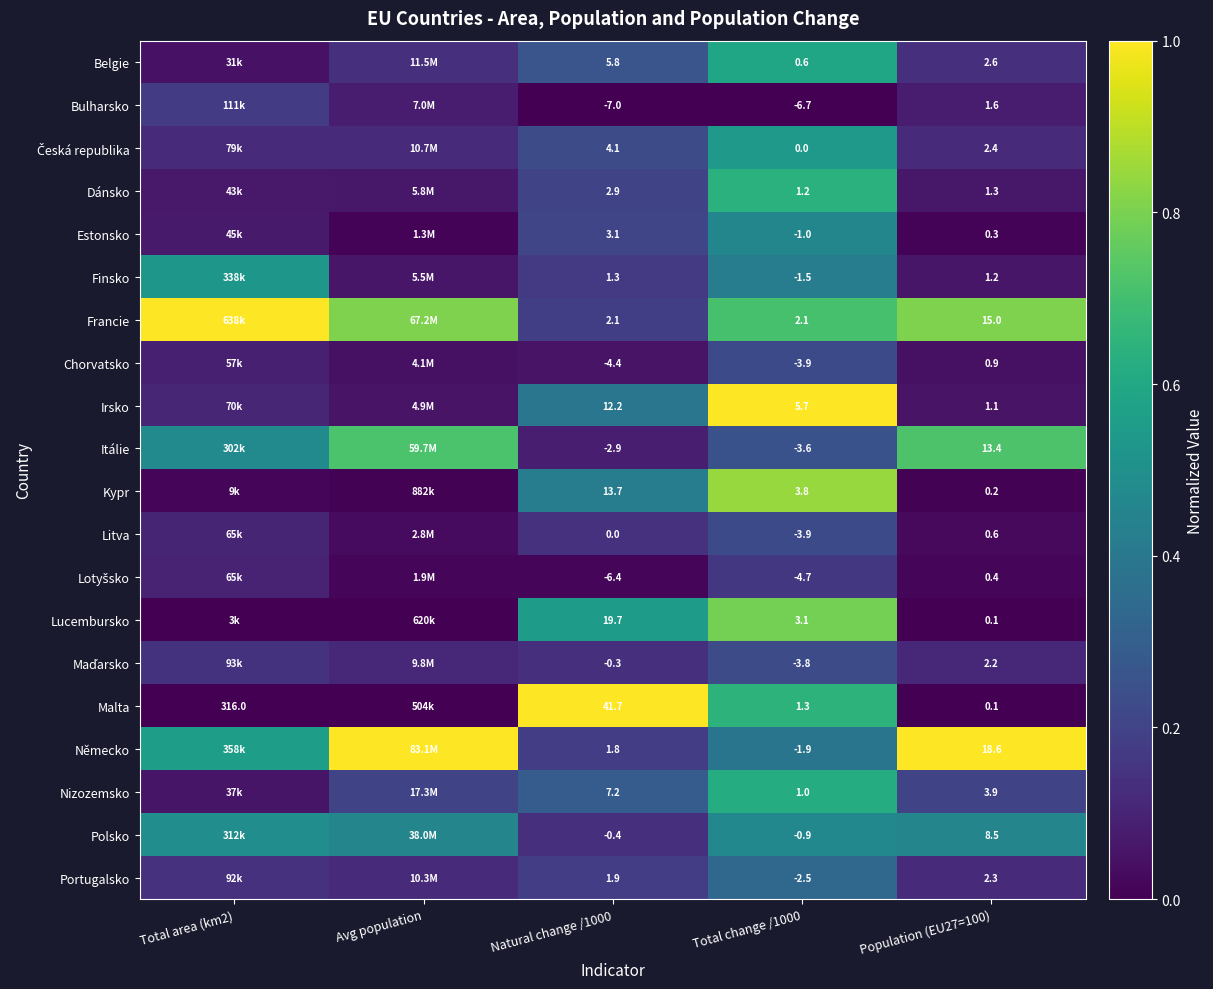

At which category is the sum across all series the highest?

Total change /1000